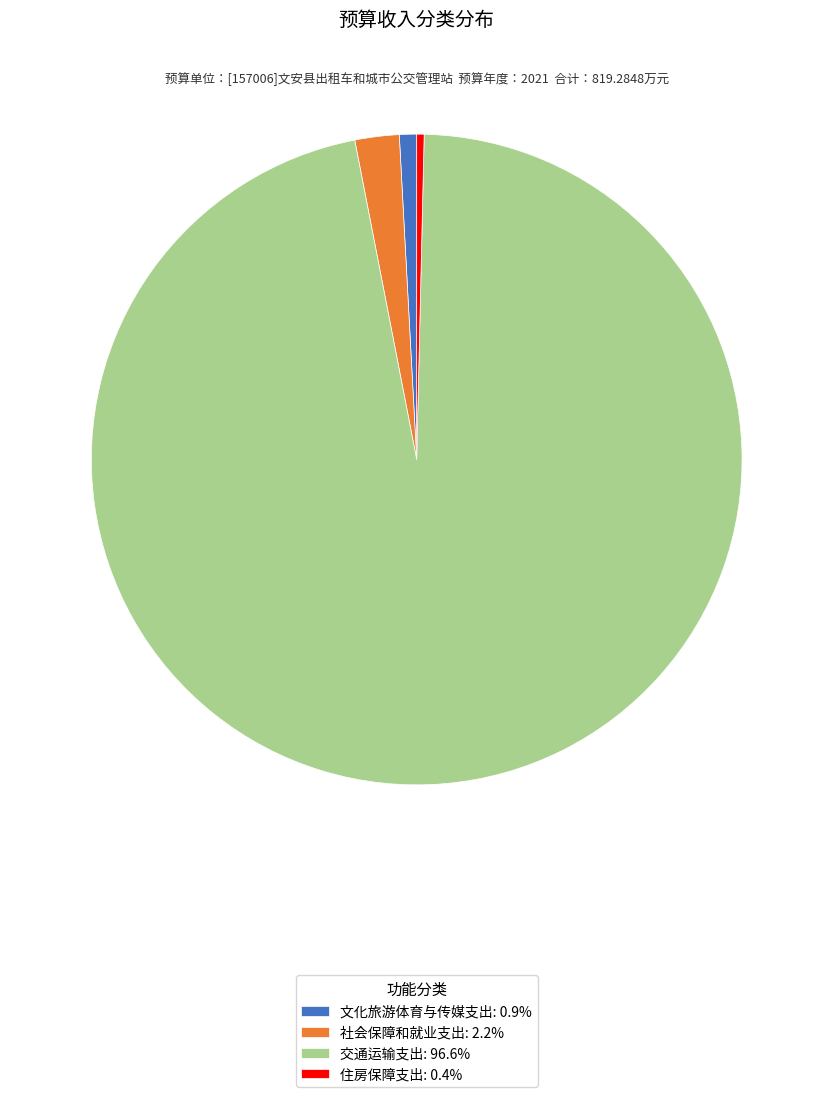

Approximately how many times larger is the value at 文化旅游体育与传媒支出: 0.9% compared to 住房保障支出: 0.4%?

2.3